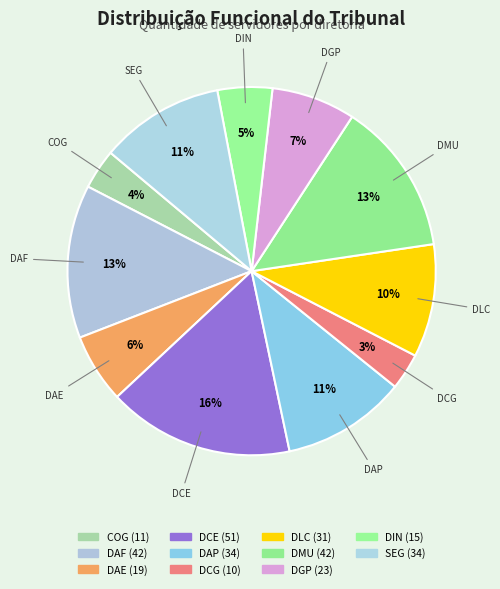

Which slice is the smallest?

DCG